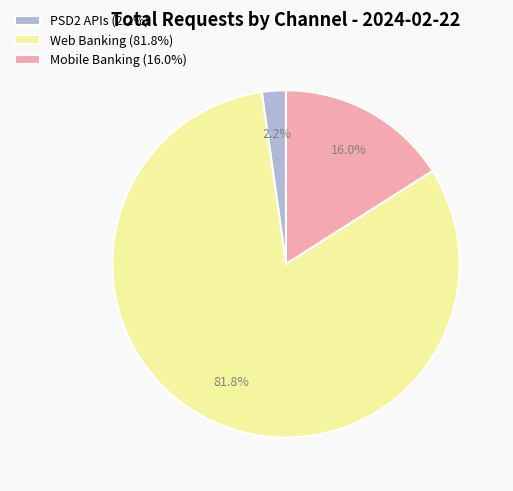

To the nearest percent, what is the combined percentage of PSD2 APIs and Mobile Banking?

18%